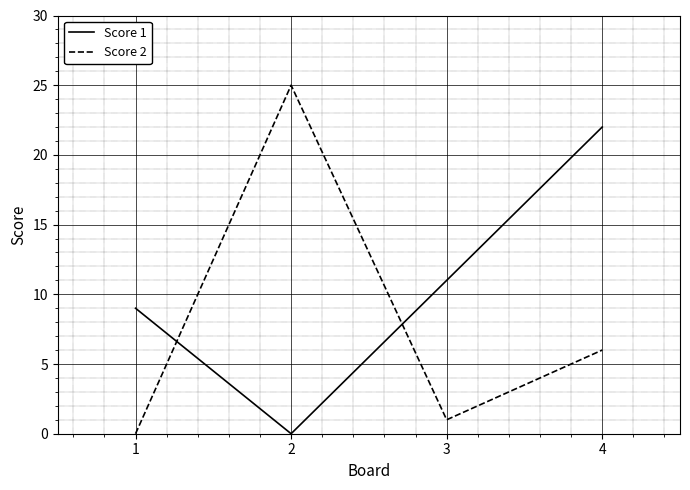

The Score 2 series shows -17 at 1. True or false?

False